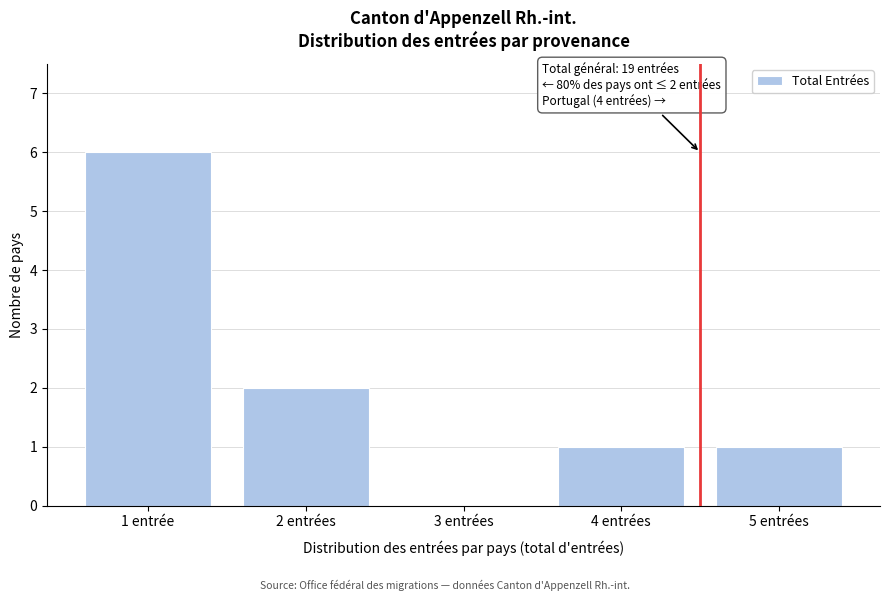

Reading left to right, transcribe all the data shown in this chart.

1 entrée=6	2 entrées=2	3 entrées=0	4 entrées=1	5 entrées=1